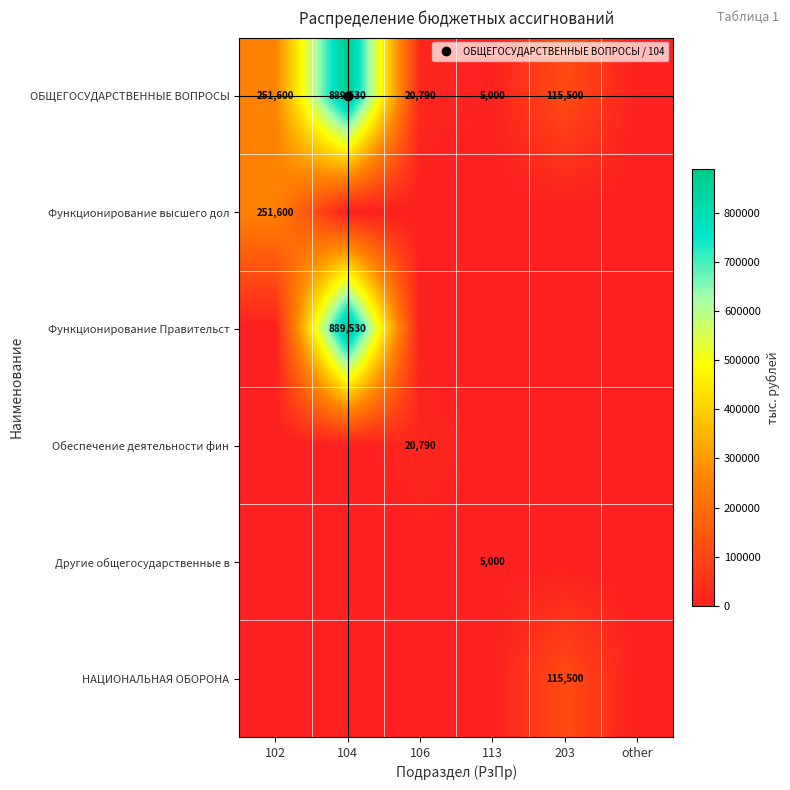

At which label is Функционирование Правительст closest to 444765?

102